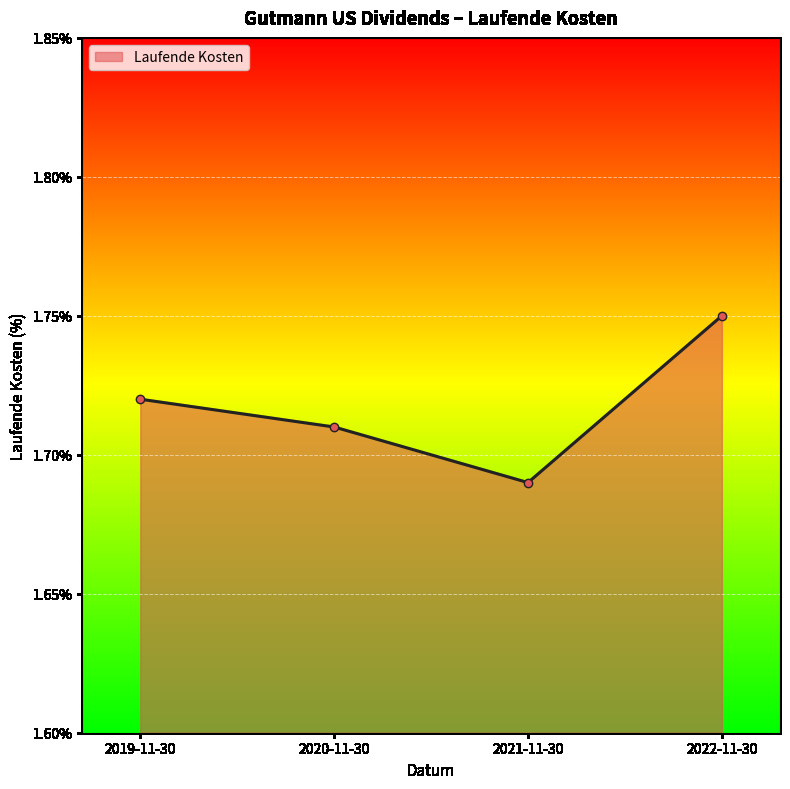

The value at 2021-11-30 is 2.3. True or false?

False